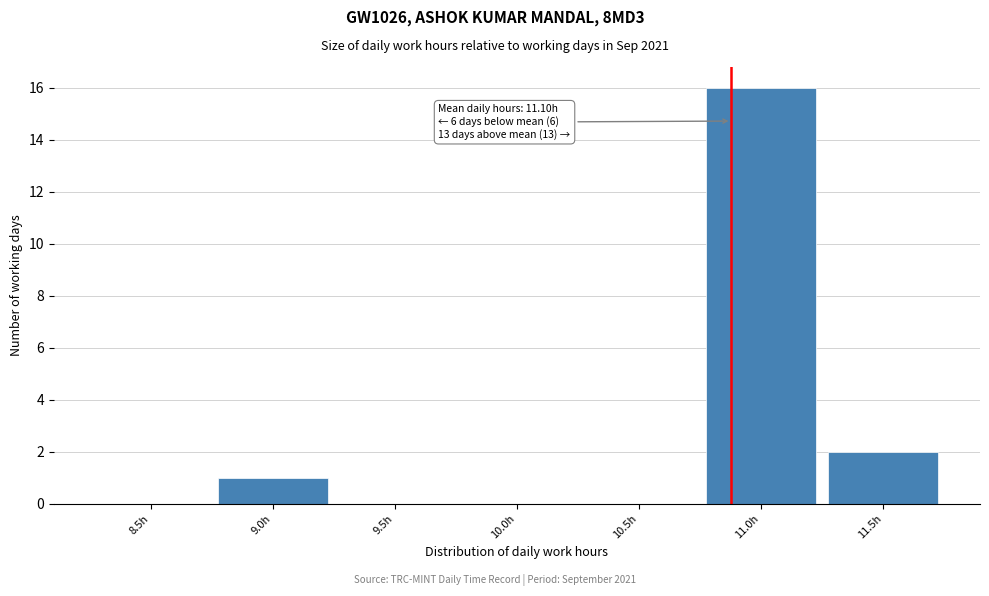

Reading left to right, what are all the values shown in this chart?

8.5h=0	9.0h=1	9.5h=0	10.0h=0	10.5h=0	11.0h=16	11.5h=2